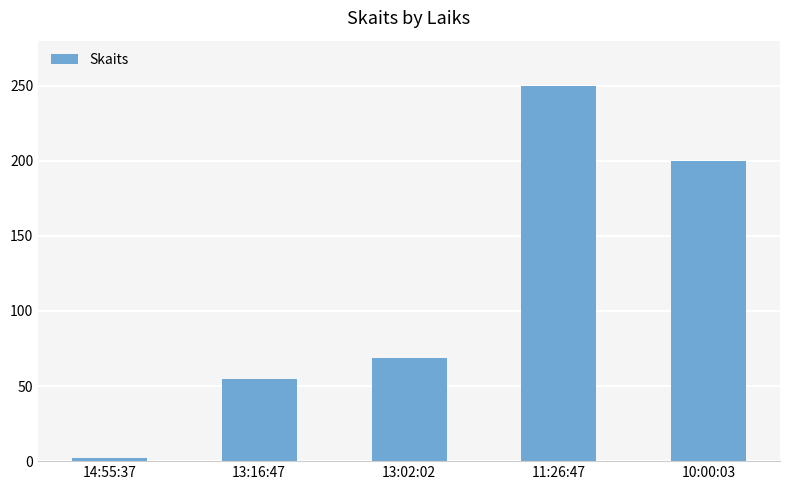

Where is the data nearest to the value 126?

13:02:02